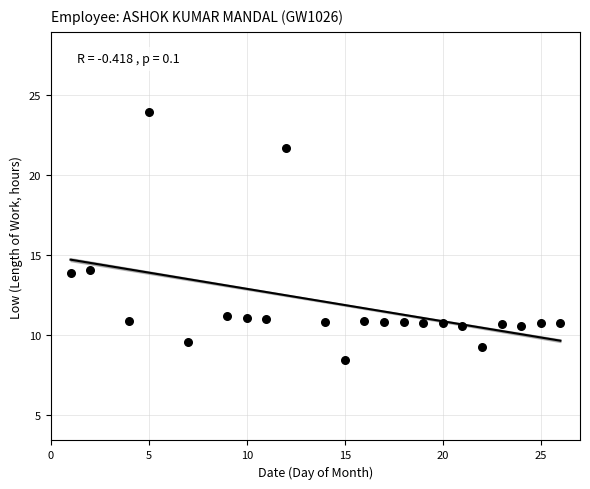

What is the range of Y values (max minus min)?

15.5